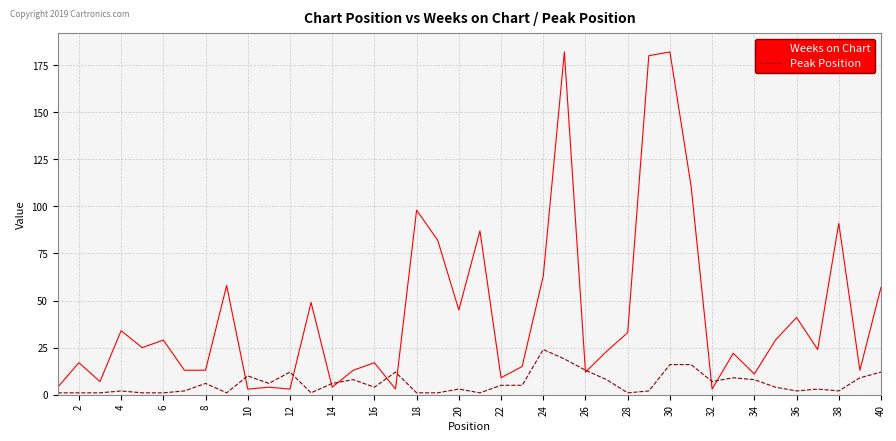

Which series has the largest range (max minus min)?

Weeks on Chart